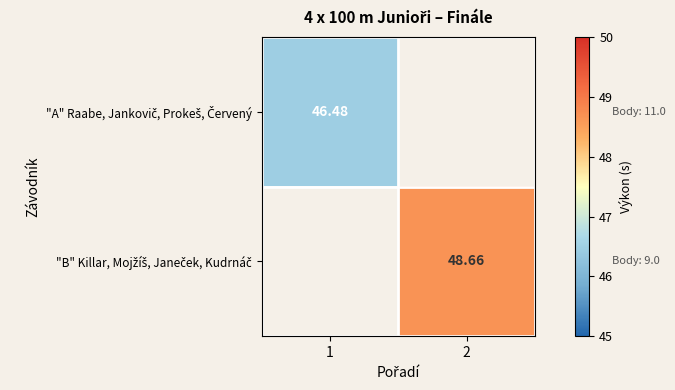

Which category has the highest value in the "A" Raabe, Jankovič, Prokeš, Červený series?

1